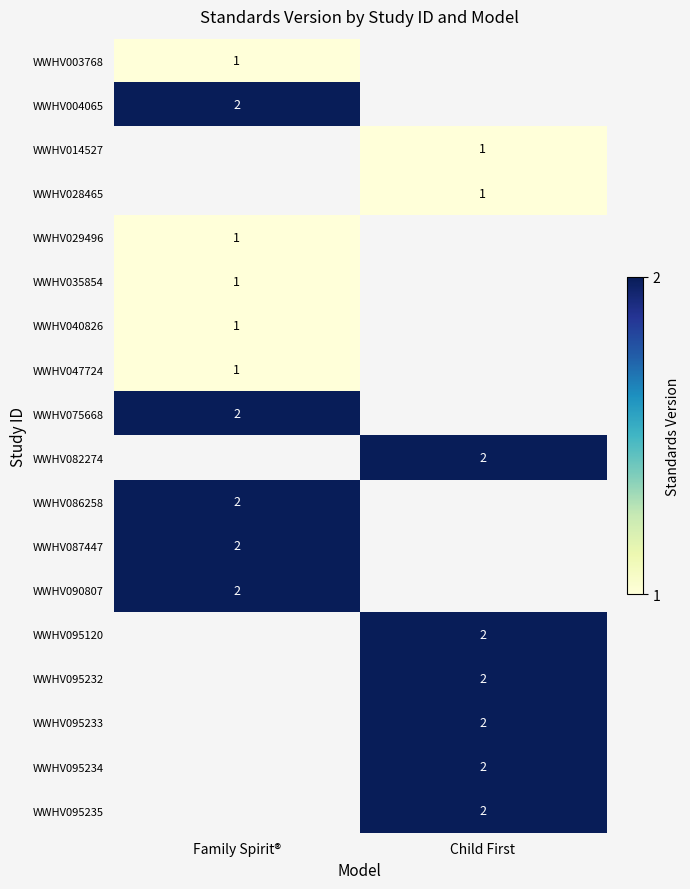

True or false: WWHV075668 has a value of 2 at Family Spirit®.

True